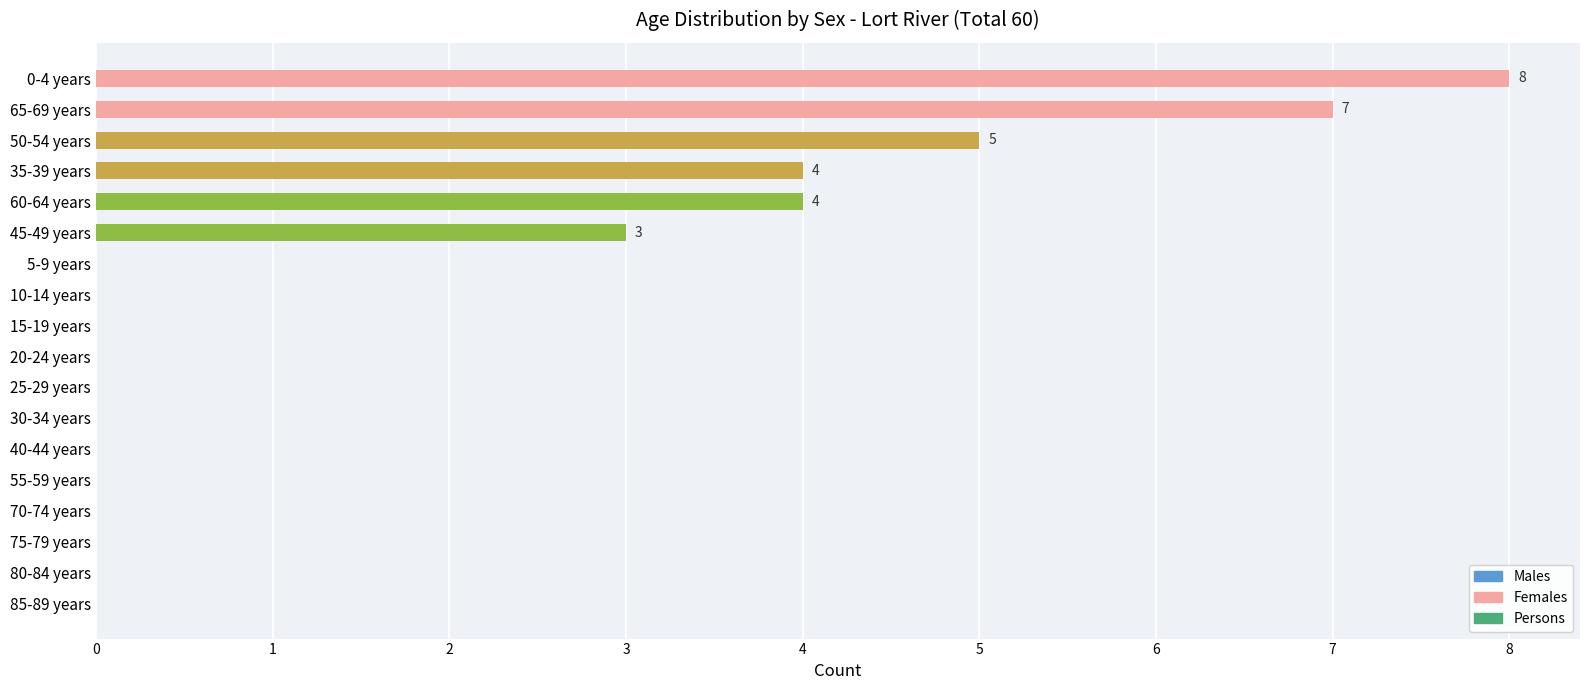

Which has a higher value, 45-49 years or 15-19 years?

45-49 years